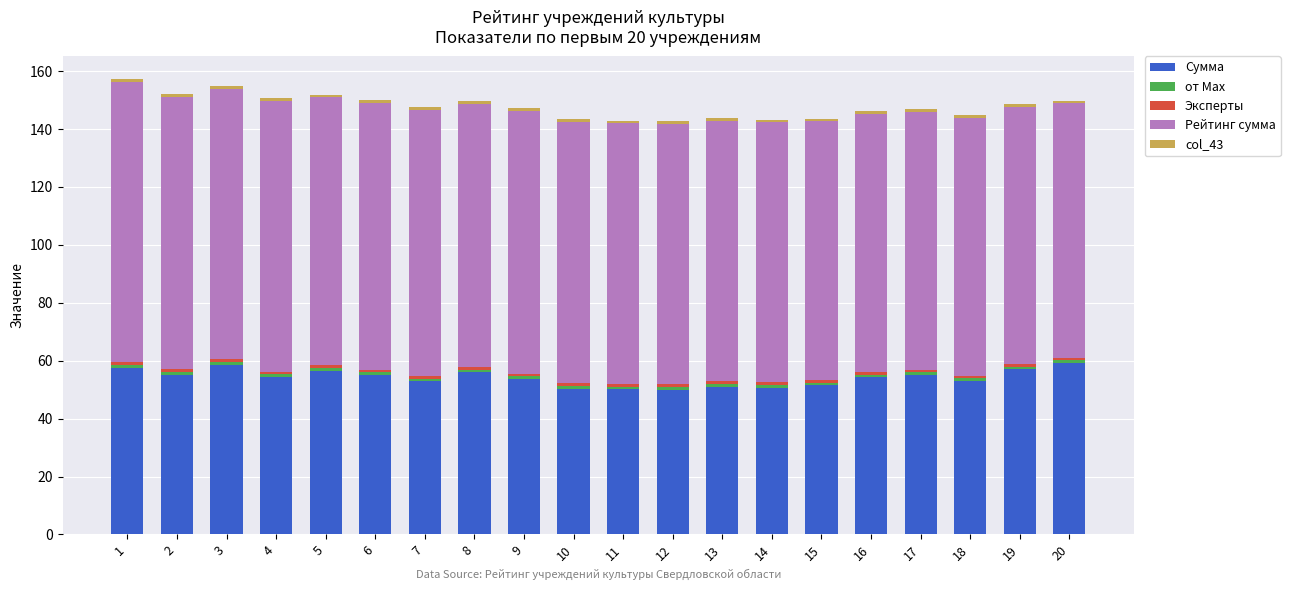

Does the chart contain any negative values?

No